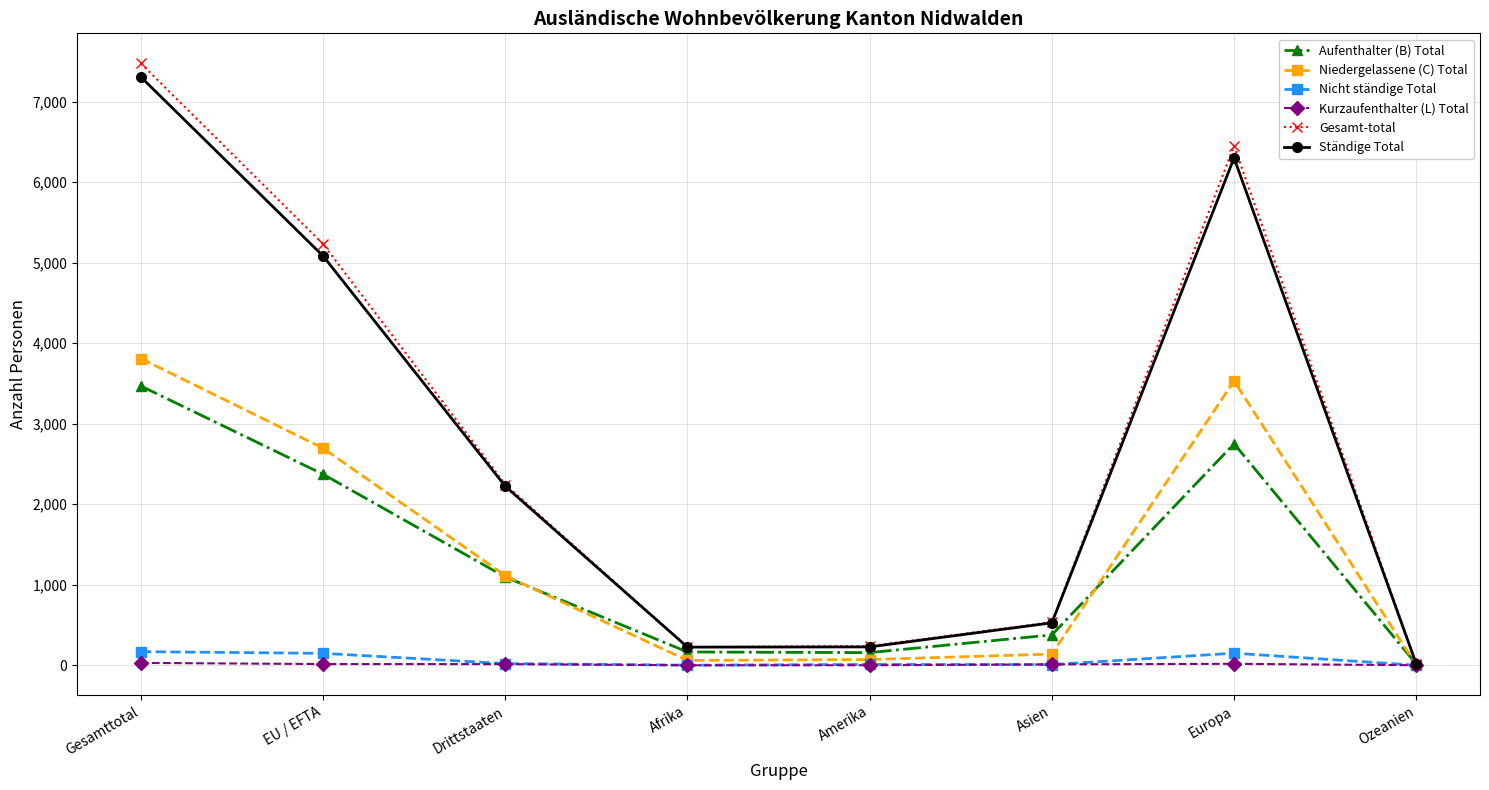

What value does the Ständige Total series have at Gesamttotal?

7306